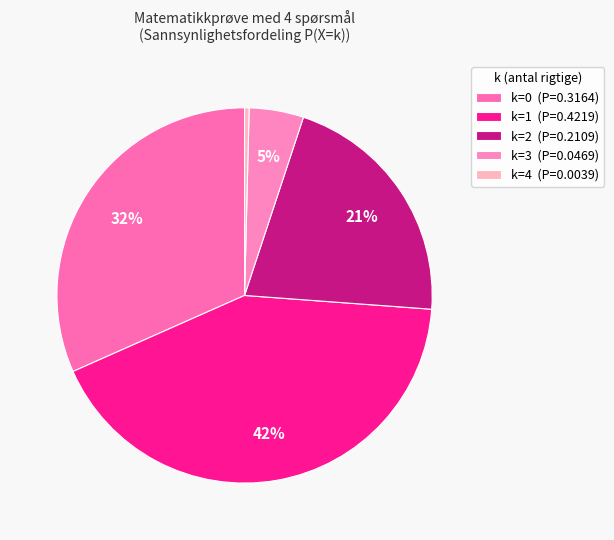

Which slice is the smallest?

k=4